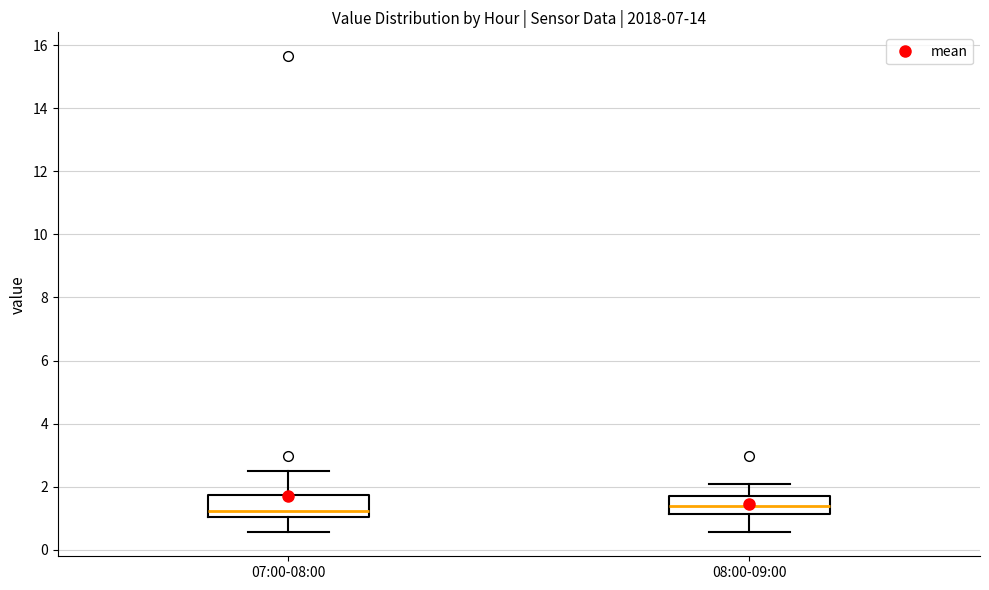

Reading left to right, transcribe this box plot: for each box, give where its median line is, the range the box spans, and where its two whiskers end, as read against the y-axis. The values are not printed on the chart, so give them approximately, as read against the axis.

07:00-08:00: median 1.2, box 1.0 to 1.8, whiskers 0.6 to 2.6
08:00-09:00: median 1.4, box 1.2 to 1.8, whiskers 0.6 to 2.2